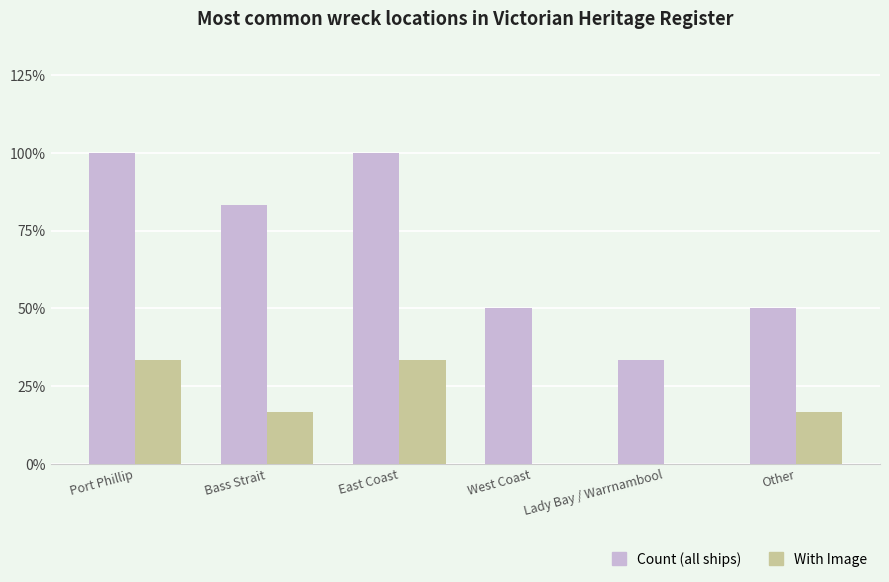

The value of Count (all ships) at Other is 88.8. True or false?

False